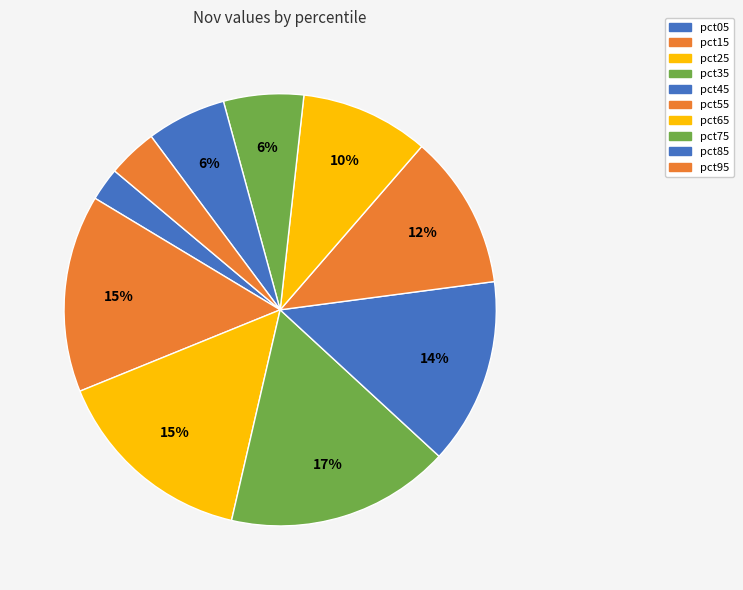

To the nearest percent, what is the difference between the pct75 and pct25 slice percentages?

9%